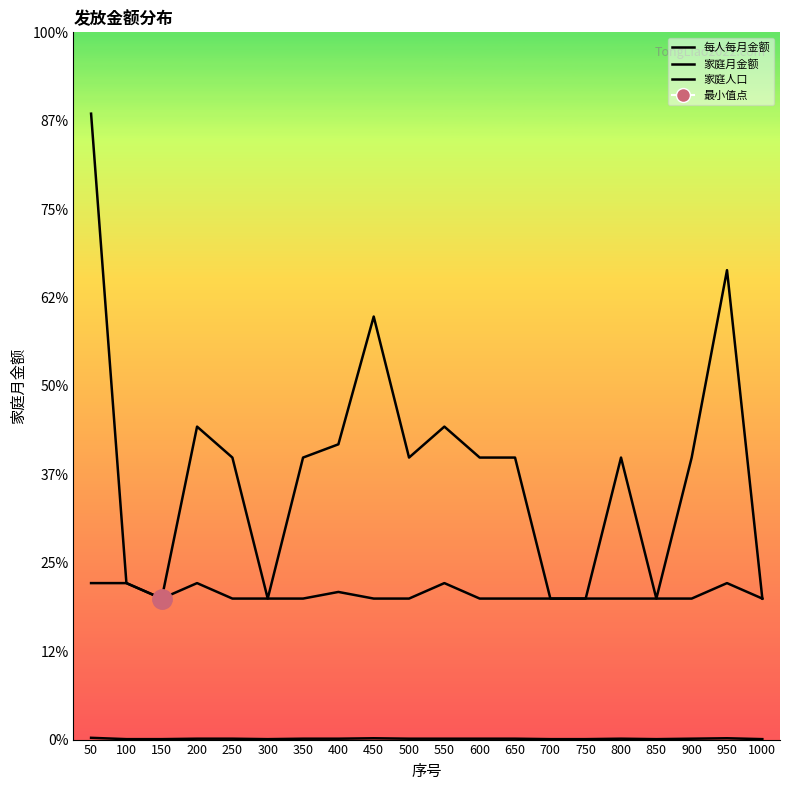

Is the value of 家庭人口 at 800 greater than the value of 家庭月金额 at 750?

No